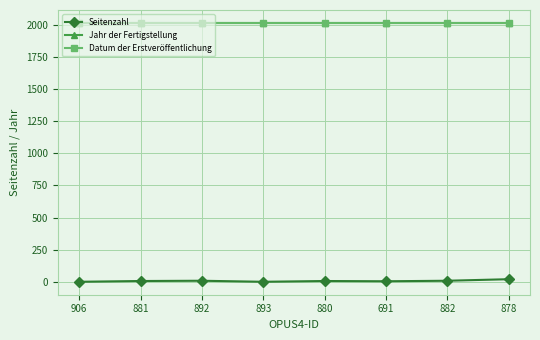

Is this an area chart (filled region under the line)?

No